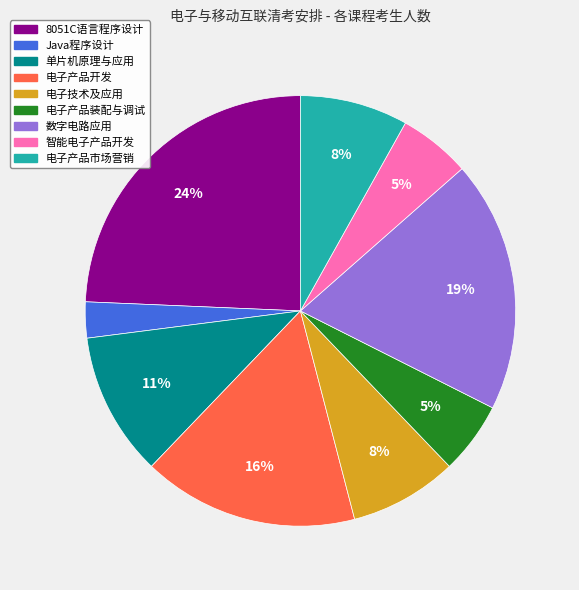

The Java程序设计 slice represents 3% of the pie. True or false?

True